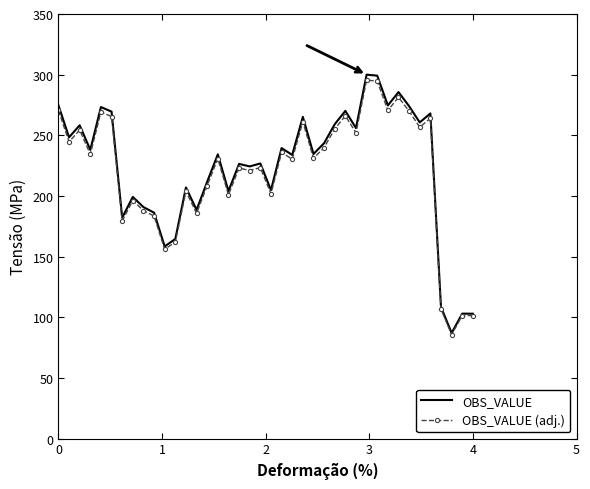

What is the highest value of the OBS_VALUE (adj.) series?

295.5